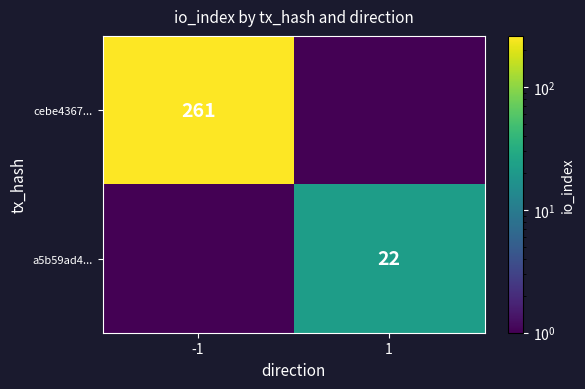

Is the value of cebe4367... at -1 greater than the value of a5b59ad4... at 1?

Yes